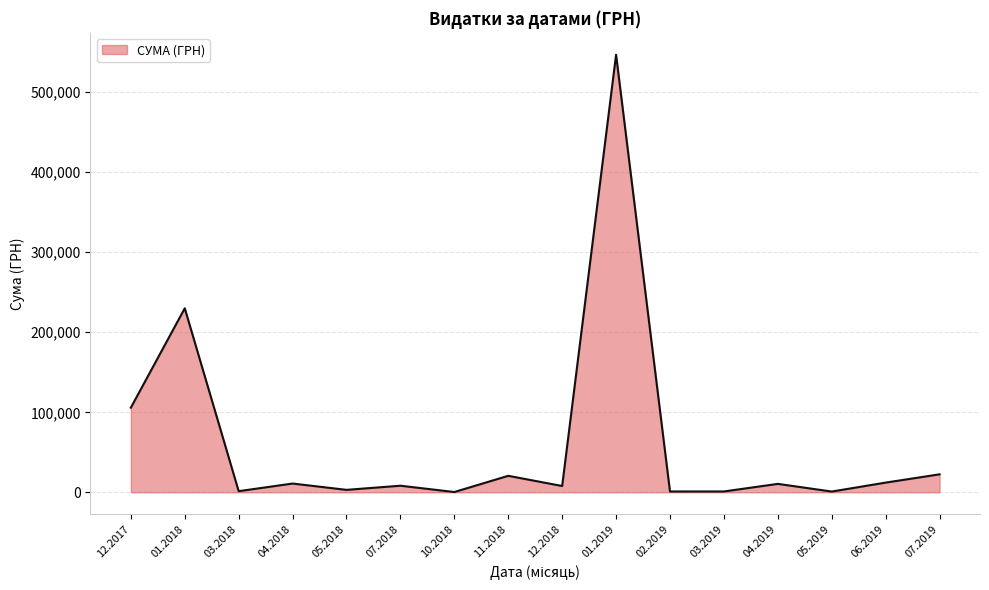

What is the maximum value shown in the chart?

546929.7